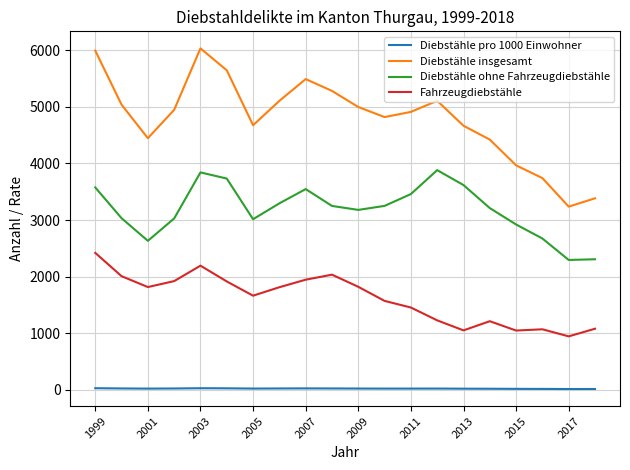

What is the maximum value for Diebstähle insgesamt?

6035.0